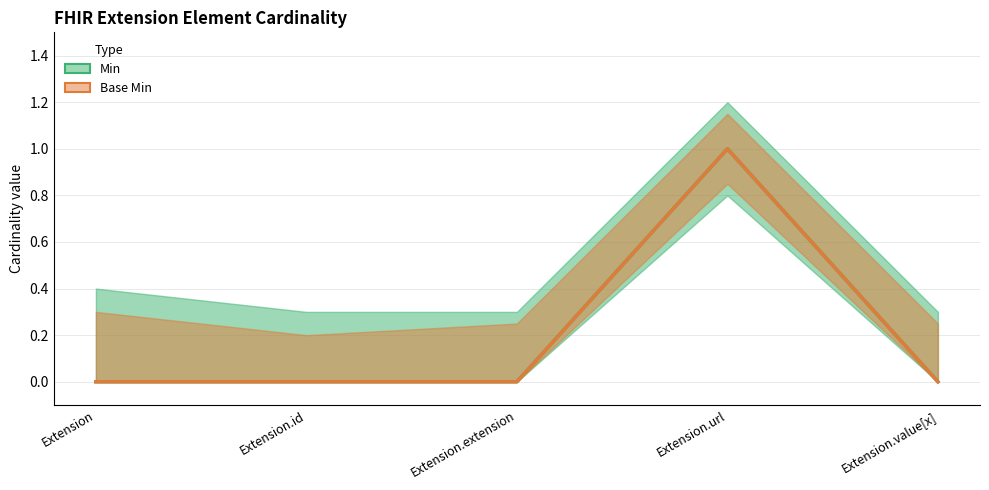

How many interior local peaks does the Min series have?

1